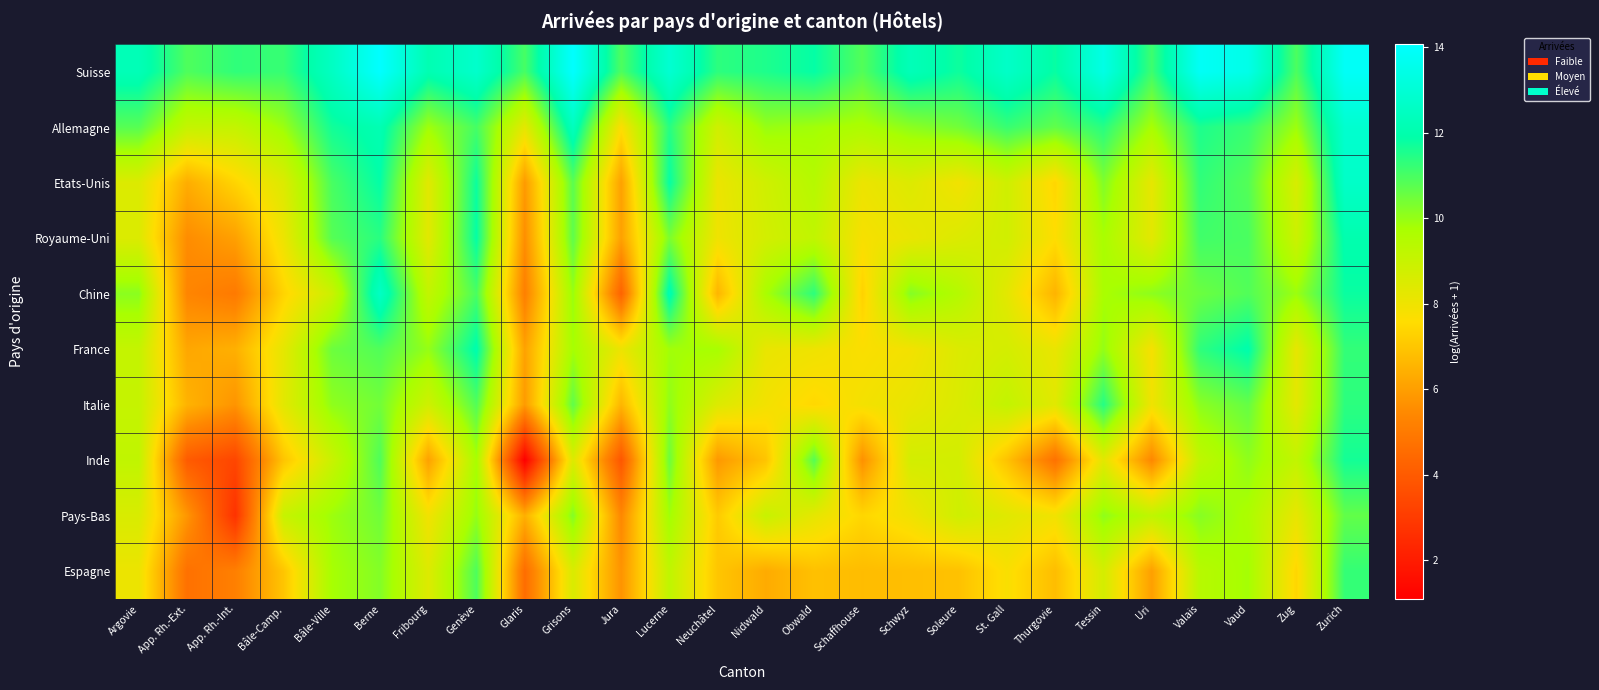

Reading left to right, transcribe all the data shown in this chart.

Suisse: Argovie=12.2	App. Rh.-Ext.=10.9	App. Rh.-Int.=11.3	Bâle-Camp.=11.2	Bâle-Ville=12.5	Berne=14.1	Fribourg=12.1	Genève=12.7	Glaris=11.0	Grisons=14.1	Jura=10.9	Lucerne=12.9	Neuchâtel=11.3	Nidwald=11.5	Obwald=11.9	Schaffhouse=10.9	Schwyz=12.3	Soleure=11.7	St. Gall=12.6	Thurgovie=11.8	Tessin=13.4	Uri=11.1	Valais=13.8	Vaud=13.5	Zug=10.9	Zurich=13.9
Allemagne: Argovie=10.8	App. Rh.-Ext.=9.1	App. Rh.-Int.=9.1	Bâle-Camp.=9.9	Bâle-Ville=11.7	Berne=12.1	Fribourg=9.9	Genève=11.0	Glaris=8.3	Grisons=12.4	Jura=7.7	Lucerne=11.4	Neuchâtel=8.8	Nidwald=10.0	Obwald=9.8	Schaffhouse=9.7	Schwyz=10.1	Soleure=10.5	St. Gall=11.2	Thurgovie=10.7	Tessin=11.4	Uri=9.8	Valais=11.5	Vaud=11.2	Zug=9.9	Zurich=12.8
Etats-Unis: Argovie=8.5	App. Rh.-Ext.=6.4	App. Rh.-Int.=7.4	Bâle-Camp.=8.5	Bâle-Ville=11.0	Berne=11.9	Fribourg=8.3	Genève=11.8	Glaris=5.9	Grisons=10.8	Jura=6.1	Lucerne=11.8	Neuchâtel=8.1	Nidwald=8.8	Obwald=9.4	Schaffhouse=8.1	Schwyz=8.5	Soleure=7.9	St. Gall=8.8	Thurgovie=7.4	Tessin=10.3	Uri=8.2	Valais=11.3	Vaud=10.8	Zug=8.6	Zurich=12.7
Royaume-Uni: Argovie=8.5	App. Rh.-Ext.=5.6	App. Rh.-Int.=6.1	Bâle-Camp.=8.0	Bâle-Ville=10.8	Berne=11.4	Fribourg=8.3	Genève=11.9	Glaris=5.6	Grisons=10.7	Jura=6.1	Lucerne=10.3	Neuchâtel=8.0	Nidwald=8.7	Obwald=9.2	Schaffhouse=7.8	Schwyz=8.1	Soleure=8.5	St. Gall=8.8	Thurgovie=7.6	Tessin=9.7	Uri=8.3	Valais=11.1	Vaud=11.0	Zug=8.9	Zurich=12.0
Chine: Argovie=10.1	App. Rh.-Ext.=5.3	App. Rh.-Int.=5.0	Bâle-Camp.=7.4	Bâle-Ville=8.9	Berne=12.6	Fribourg=9.1	Genève=11.0	Glaris=5.2	Grisons=10.0	Jura=4.3	Lucerne=12.1	Neuchâtel=6.6	Nidwald=9.7	Obwald=11.3	Schaffhouse=7.3	Schwyz=10.2	Soleure=9.5	St. Gall=8.3	Thurgovie=6.5	Tessin=9.7	Uri=10.1	Valais=10.5	Vaud=10.9	Zug=9.9	Zurich=11.8
France: Argovie=9.1	App. Rh.-Ext.=6.2	App. Rh.-Int.=6.5	Bâle-Camp.=8.2	Bâle-Ville=10.5	Berne=10.9	Fribourg=10.0	Genève=12.0	Glaris=6.1	Grisons=9.8	Jura=8.0	Lucerne=9.8	Neuchâtel=9.8	Nidwald=8.1	Obwald=8.0	Schaffhouse=7.7	Schwyz=7.9	Soleure=8.5	St. Gall=8.7	Thurgovie=8.1	Tessin=10.0	Uri=7.8	Valais=11.3	Vaud=12.0	Zug=8.2	Zurich=11.3
Italie: Argovie=9.0	App. Rh.-Ext.=6.5	App. Rh.-Int.=5.8	Bâle-Camp.=8.3	Bâle-Ville=10.1	Berne=10.5	Fribourg=8.8	Genève=10.9	Glaris=5.9	Grisons=10.7	Jura=6.6	Lucerne=10.1	Neuchâtel=8.5	Nidwald=7.9	Obwald=7.5	Schaffhouse=7.9	Schwyz=8.1	Soleure=8.5	St. Gall=9.1	Thurgovie=8.3	Tessin=11.4	Uri=7.9	Valais=10.1	Vaud=10.6	Zug=8.3	Zurich=11.4
Inde: Argovie=9.2	App. Rh.-Ext.=4.0	App. Rh.-Int.=3.3	Bâle-Camp.=7.0	Bâle-Ville=8.9	Berne=10.9	Fribourg=6.1	Genève=9.7	Glaris=1.1	Grisons=8.5	Jura=3.9	Lucerne=10.5	Neuchâtel=5.9	Nidwald=7.0	Obwald=10.8	Schaffhouse=5.7	Schwyz=8.7	Soleure=8.7	St. Gall=6.9	Thurgovie=4.7	Tessin=8.3	Uri=5.4	Valais=9.2	Vaud=10.1	Zug=9.1	Zurich=11.7
Pays-Bas: Argovie=8.6	App. Rh.-Ext.=5.8	App. Rh.-Int.=2.7	Bâle-Camp.=9.0	Bâle-Ville=9.9	Berne=10.5	Fribourg=7.9	Genève=10.0	Glaris=6.4	Grisons=10.3	Jura=5.4	Lucerne=9.9	Neuchâtel=7.1	Nidwald=9.0	Obwald=8.2	Schaffhouse=7.4	Schwyz=8.0	Soleure=8.8	St. Gall=8.4	Thurgovie=7.9	Tessin=10.1	Uri=9.2	Valais=10.2	Vaud=9.7	Zug=8.1	Zurich=10.7
Espagne: Argovie=8.1	App. Rh.-Ext.=4.7	App. Rh.-Int.=5.2	Bâle-Camp.=7.0	Bâle-Ville=9.8	Berne=10.2	Fribourg=8.4	Genève=10.9	Glaris=4.6	Grisons=8.6	Jura=5.7	Lucerne=9.2	Neuchâtel=7.0	Nidwald=6.3	Obwald=6.9	Schaffhouse=6.8	Schwyz=6.8	Soleure=6.9	St. Gall=7.7	Thurgovie=6.8	Tessin=8.7	Uri=6.0	Valais=9.4	Vaud=9.8	Zug=7.4	Zurich=11.2